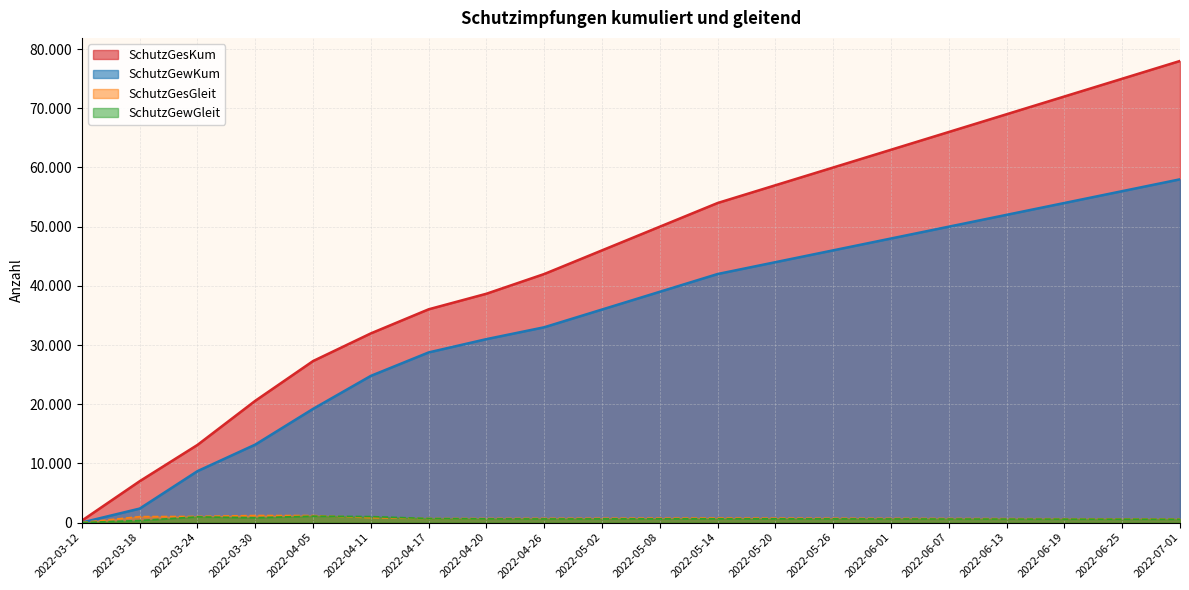

At how many categories does at least one series exceed 57455?

7